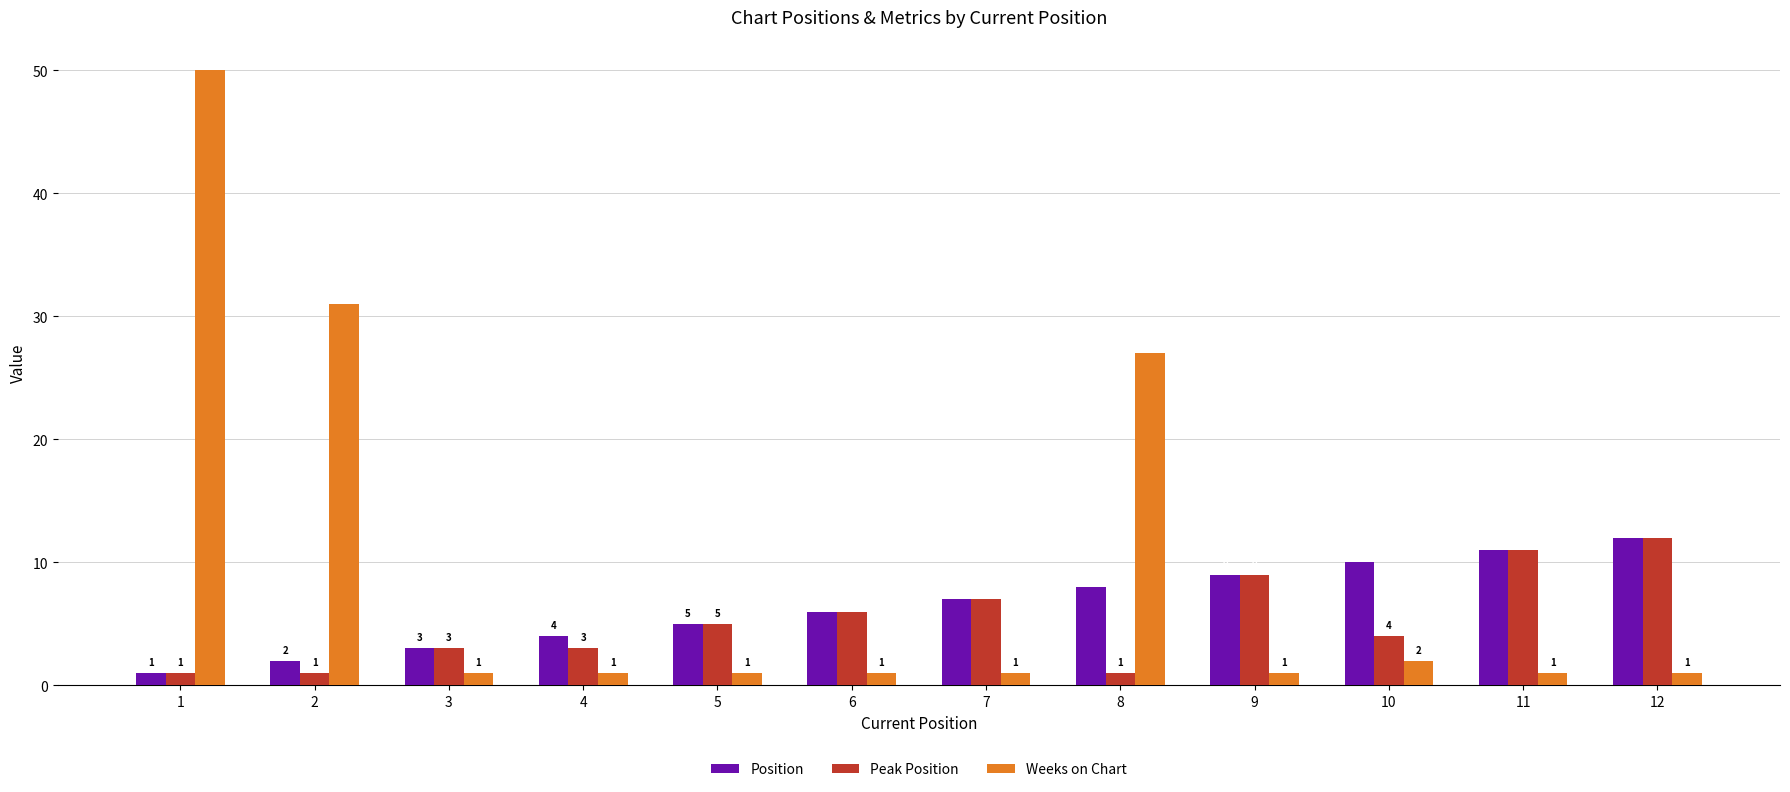

Count the number of data series in this chart.

3